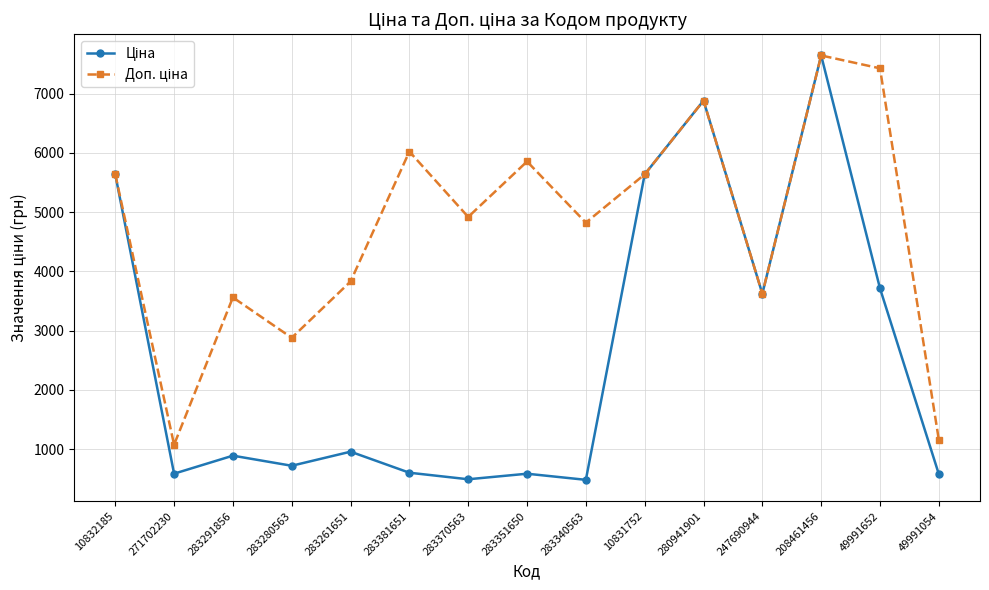

What is the difference between the highest and lowest values at 283370563?

4425.7